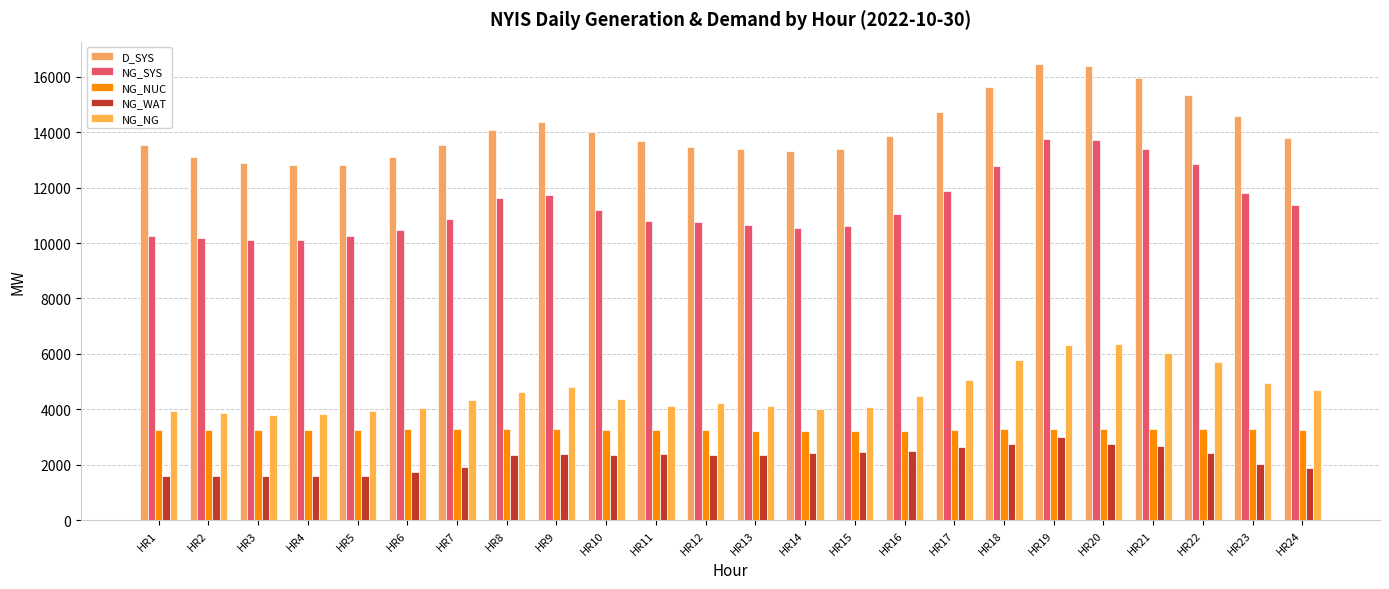

How many bars are there in each group?

5